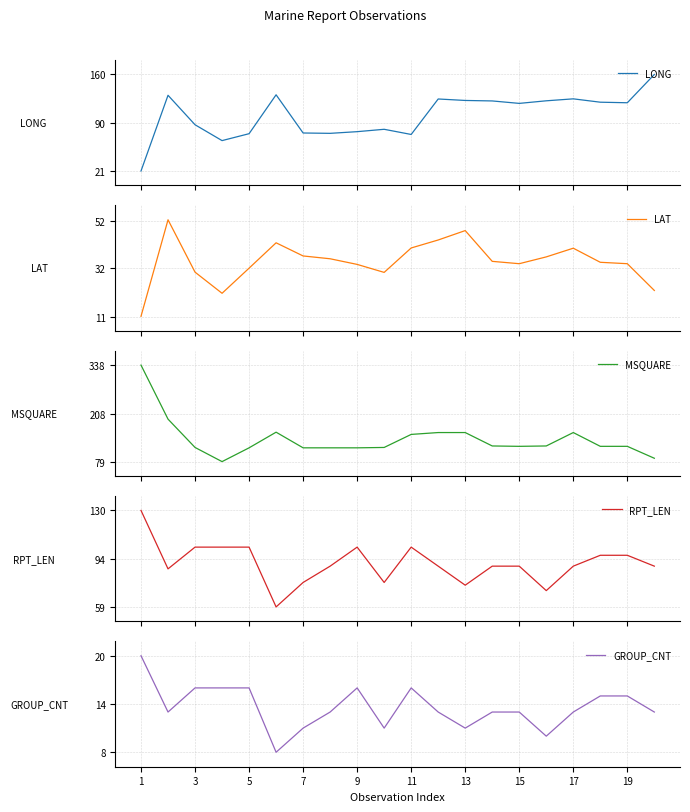

What is the maximum value for LONG?

159.6